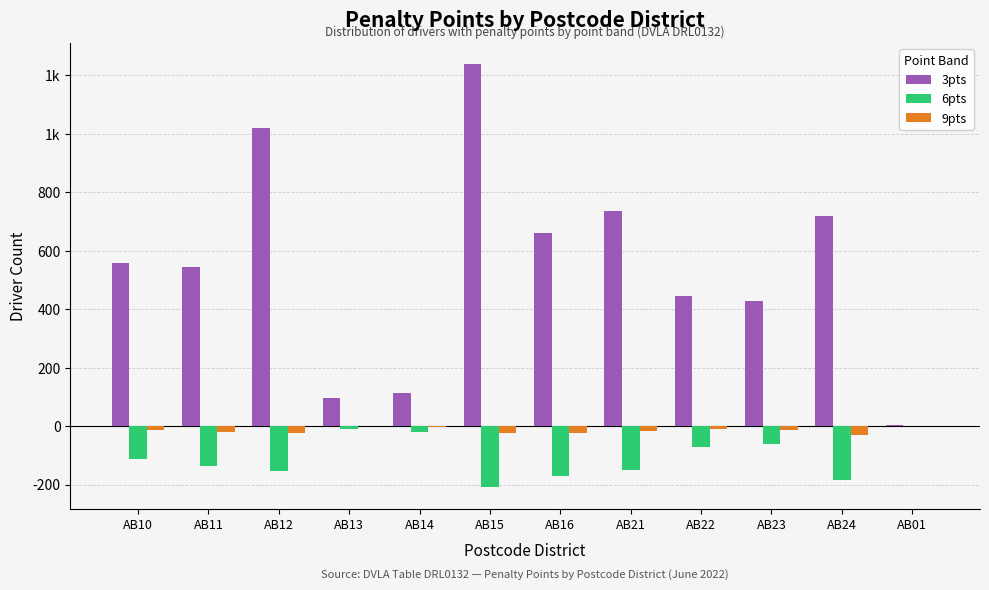

Which category has the lowest value in the 3pts series?

AB01